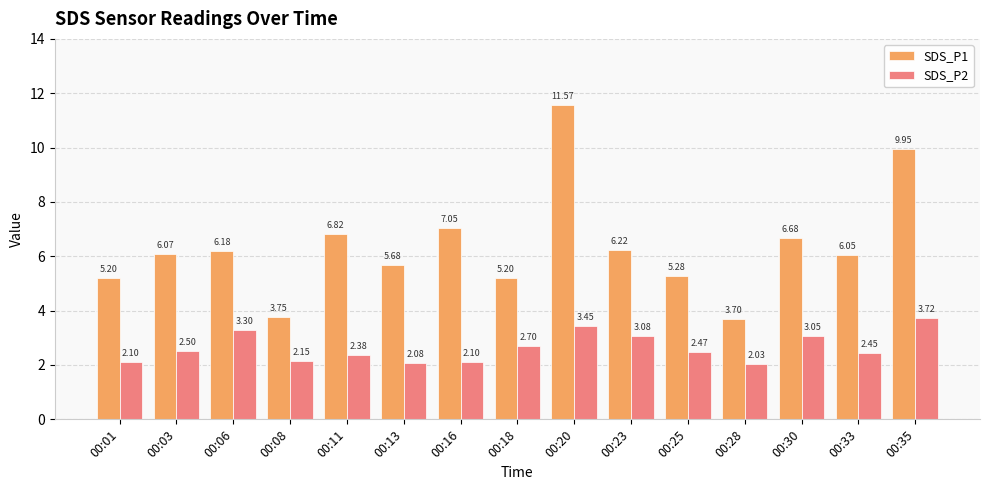

What is the value of the SDS_P2 bar at the 14th from the left?

2.5